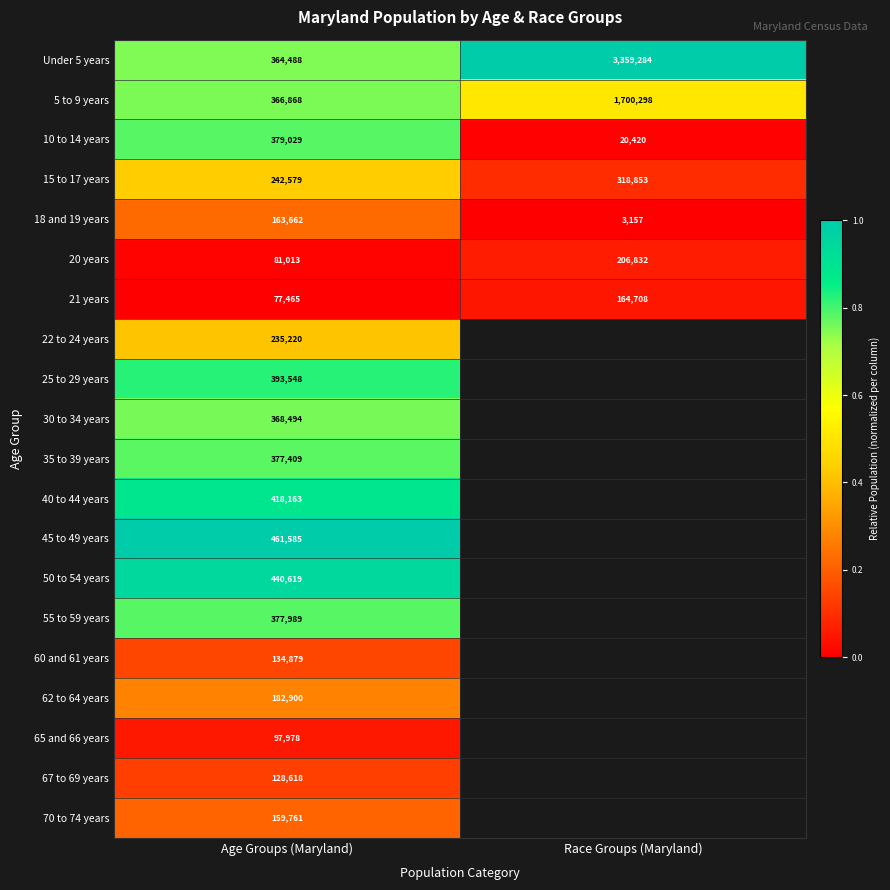

Is the value of 70 to 74 years at Age Groups (Maryland) greater than the value of 5 to 9 years at Race Groups (Maryland)?

No